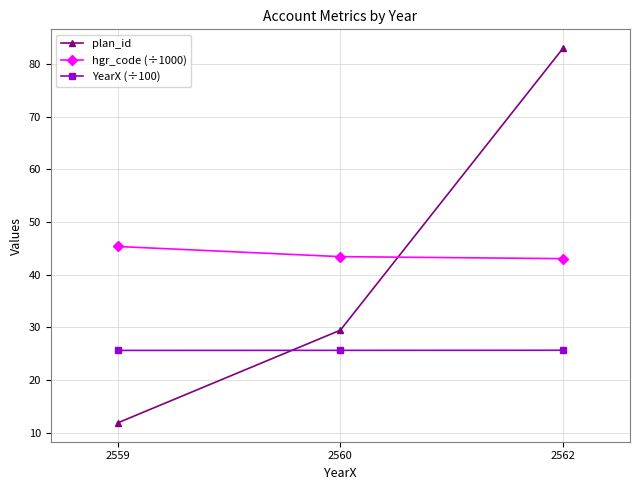

Which series has the largest total across all categories?

hgr_code (÷1000)